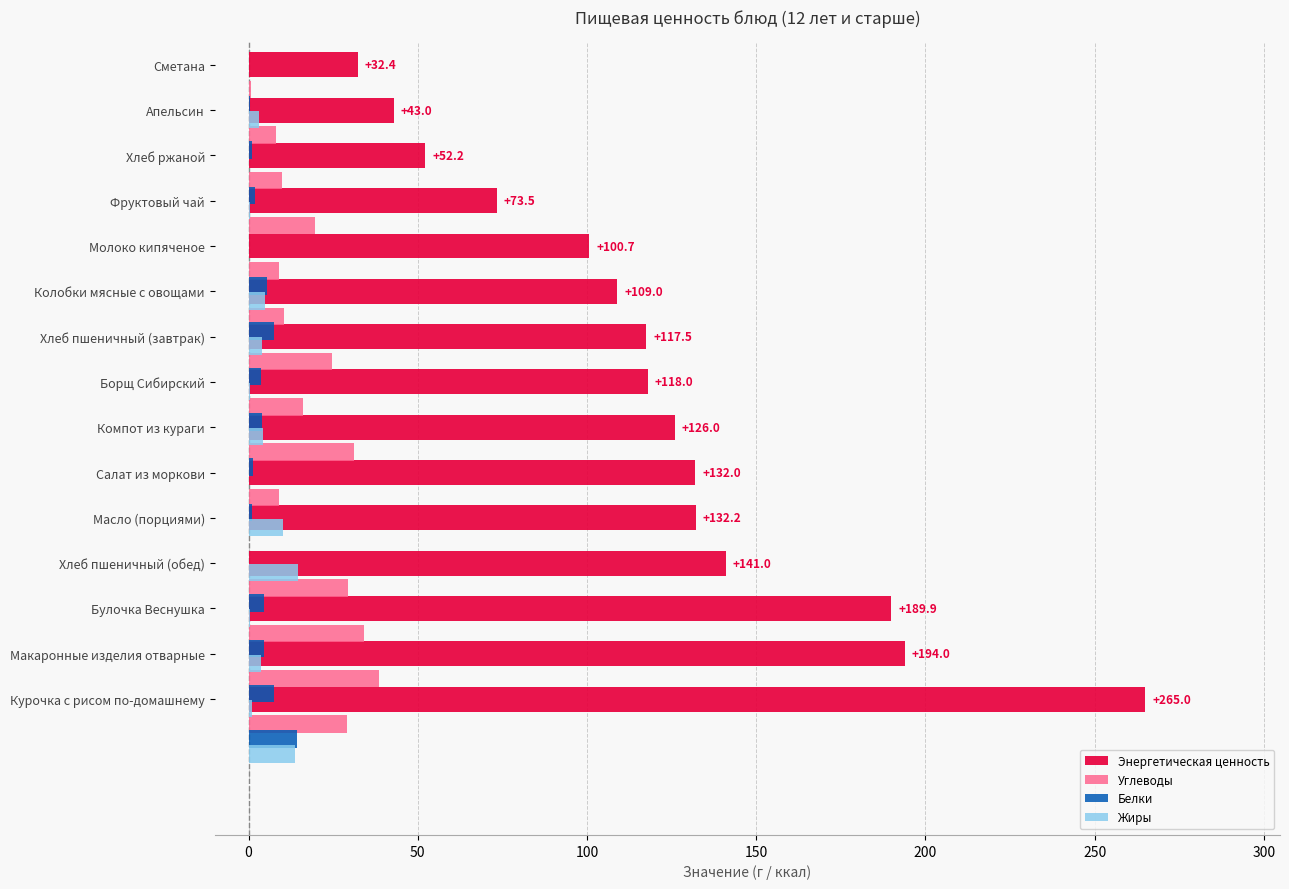

What are all the series names shown in the legend?

Энергетическая ценность, Углеводы, Белки, Жиры